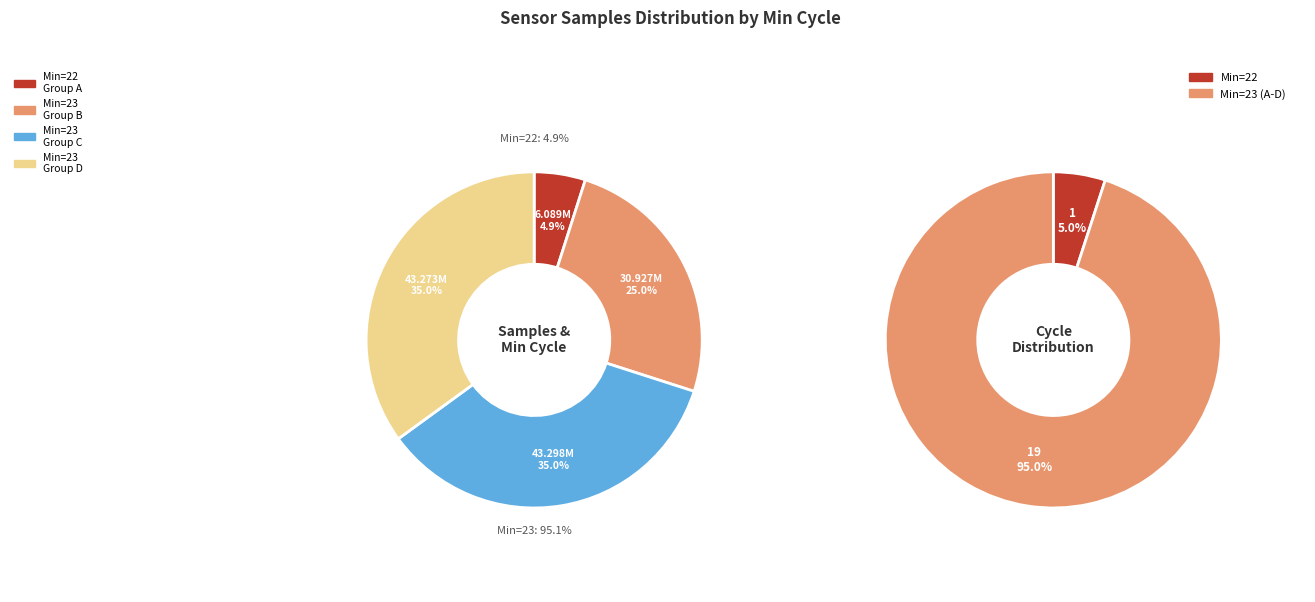

The 23 slice represents 14% of the pie. True or false?

False